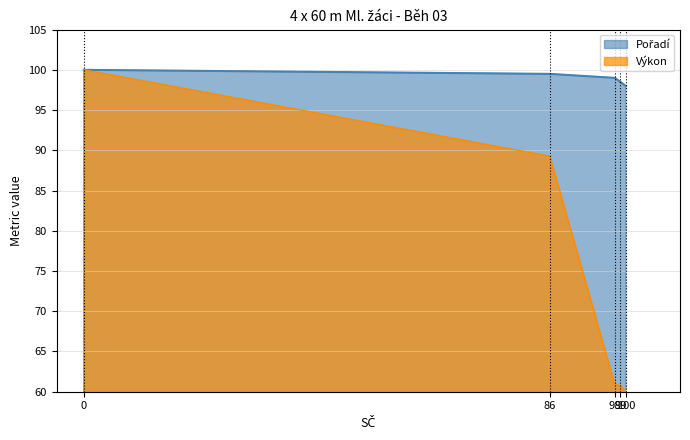

True or false: Výkon and Pořadí cross at least once.

False